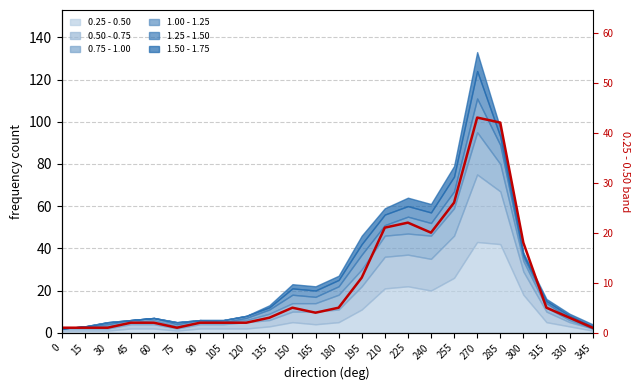

How many interior local peaks (higher than both neighbors) does the data have?

3